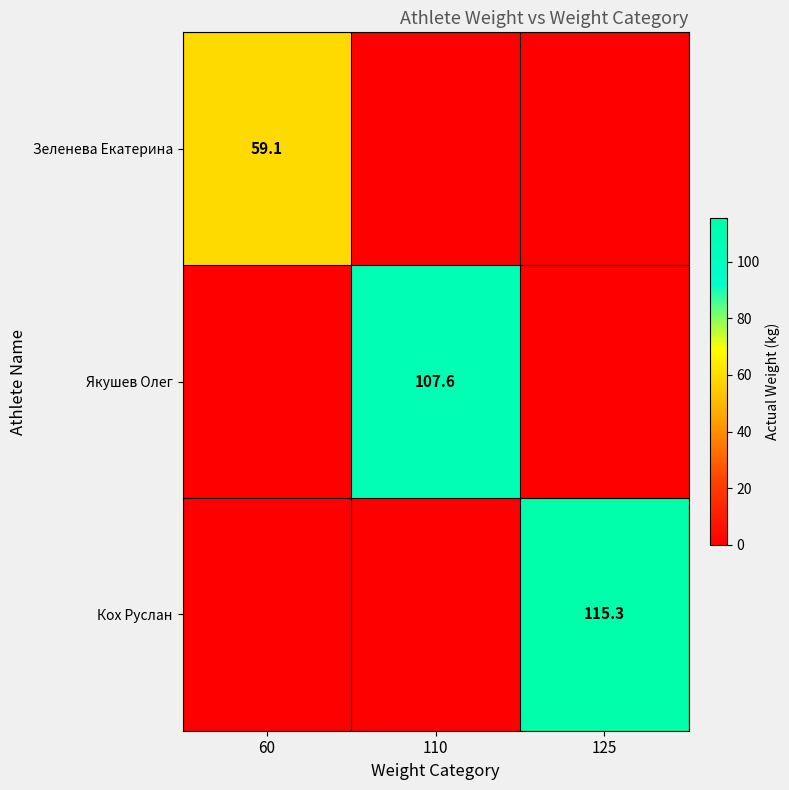

True or false: Якушев Олег has a value of 51.4 at 110.

False